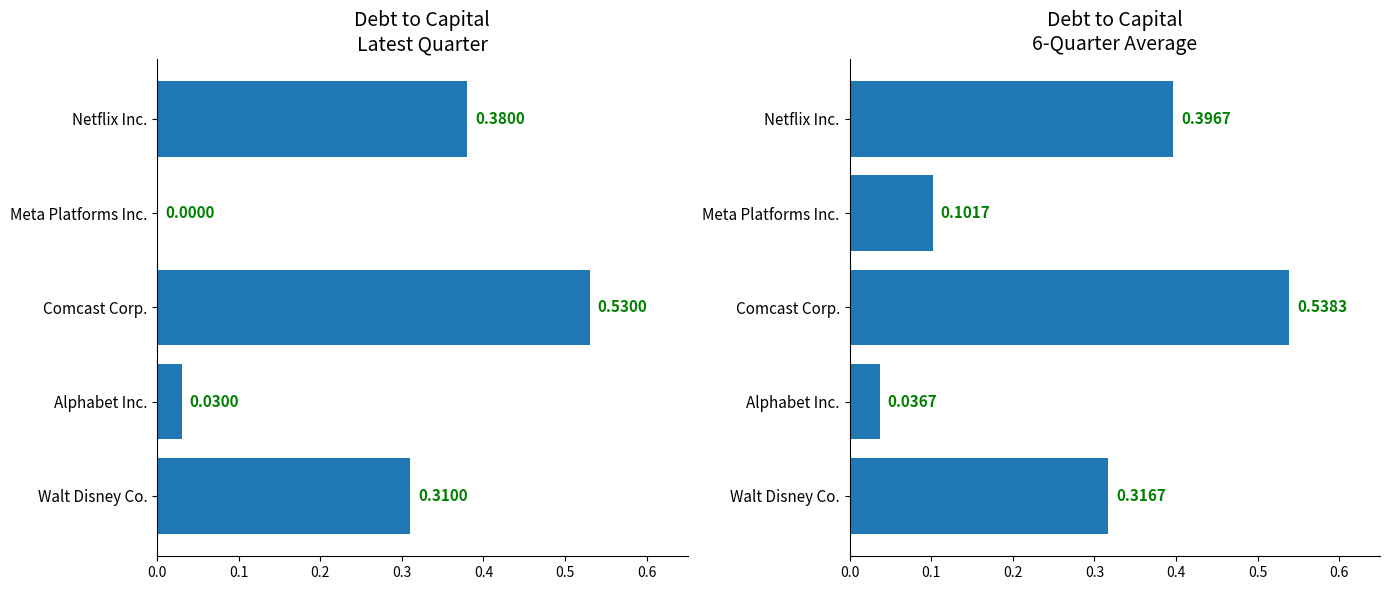

List the series in order of their peak value, lowest first.

Debt to Capital (Latest), Debt to Capital (6Q Avg)